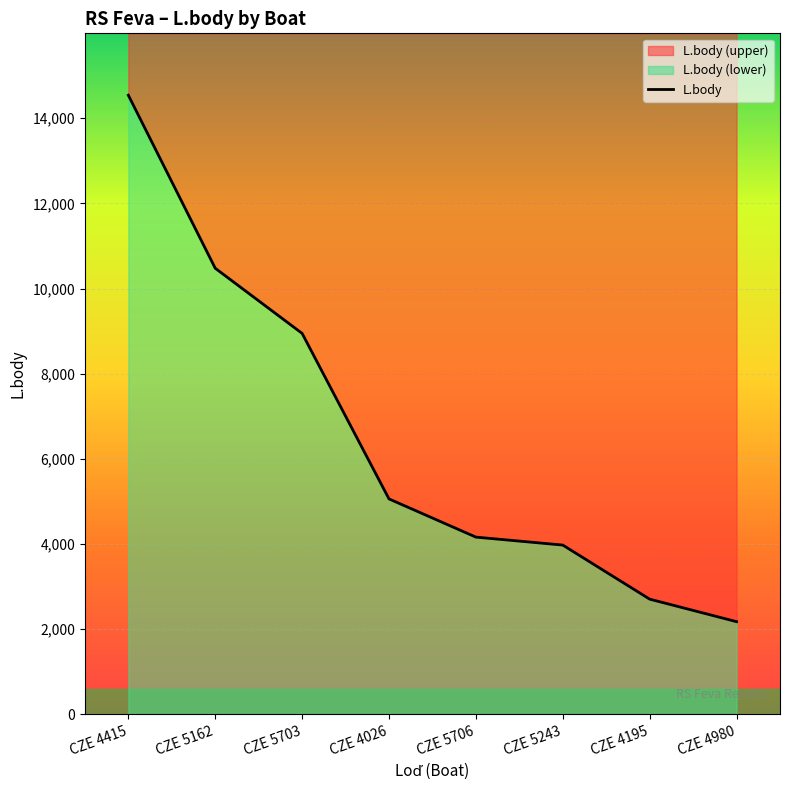

Rank the categories by value from highest to lowest.

CZE 4415, CZE 5162, CZE 5703, CZE 4026, CZE 5706, CZE 5243, CZE 4195, CZE 4980